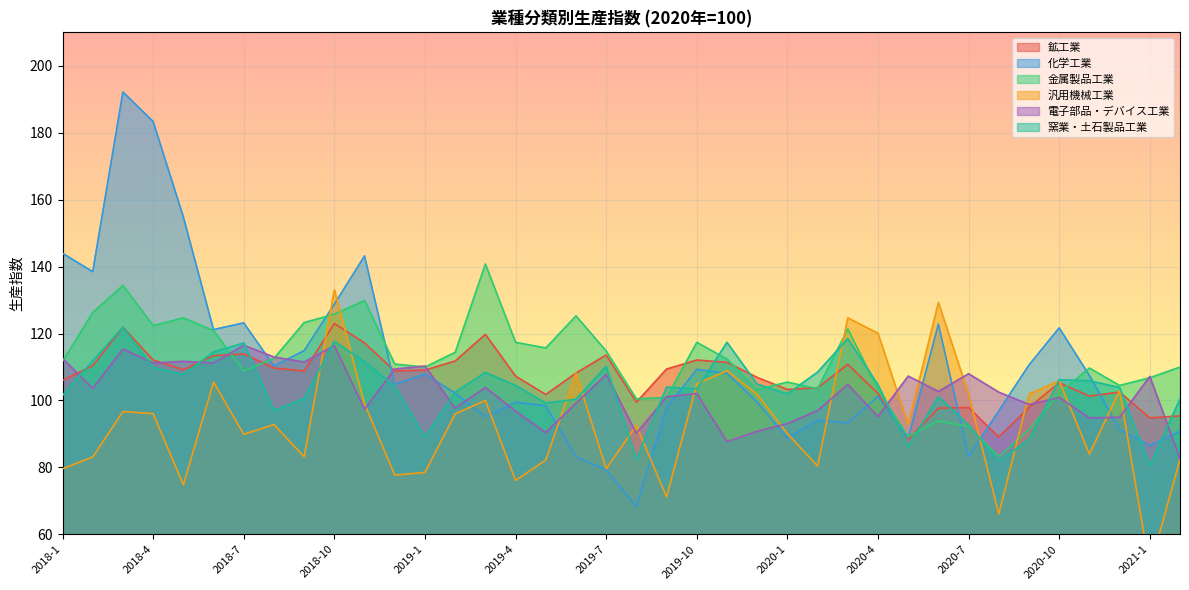

Which series changed the most between 2018-2 and 2019-11?

化学工業